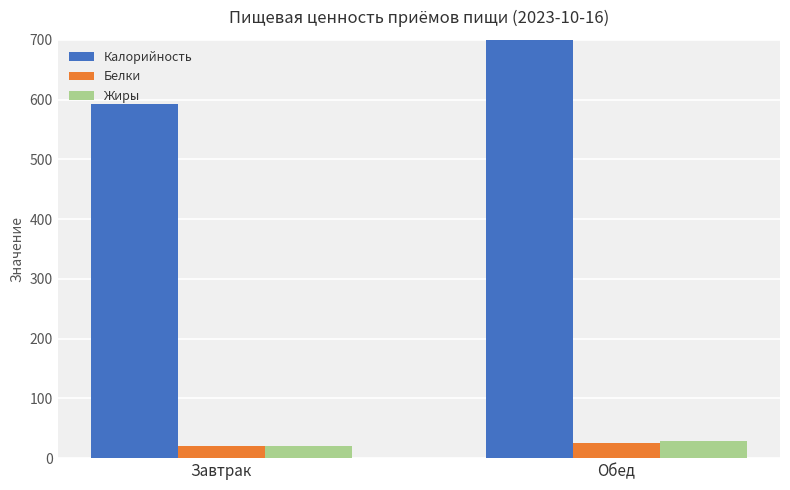

At how many categories does at least one series exceed 258?

2